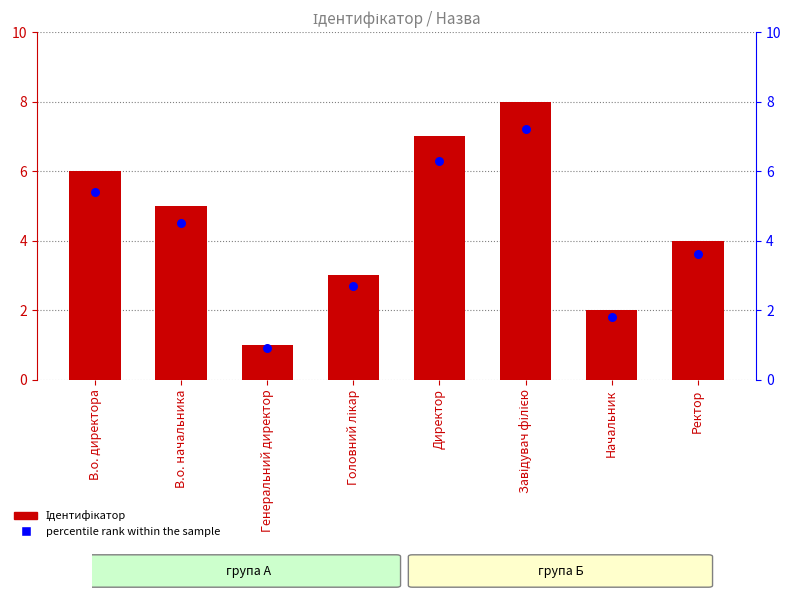

Which series reaches the minimum Y coordinate?

percentile rank within the sample